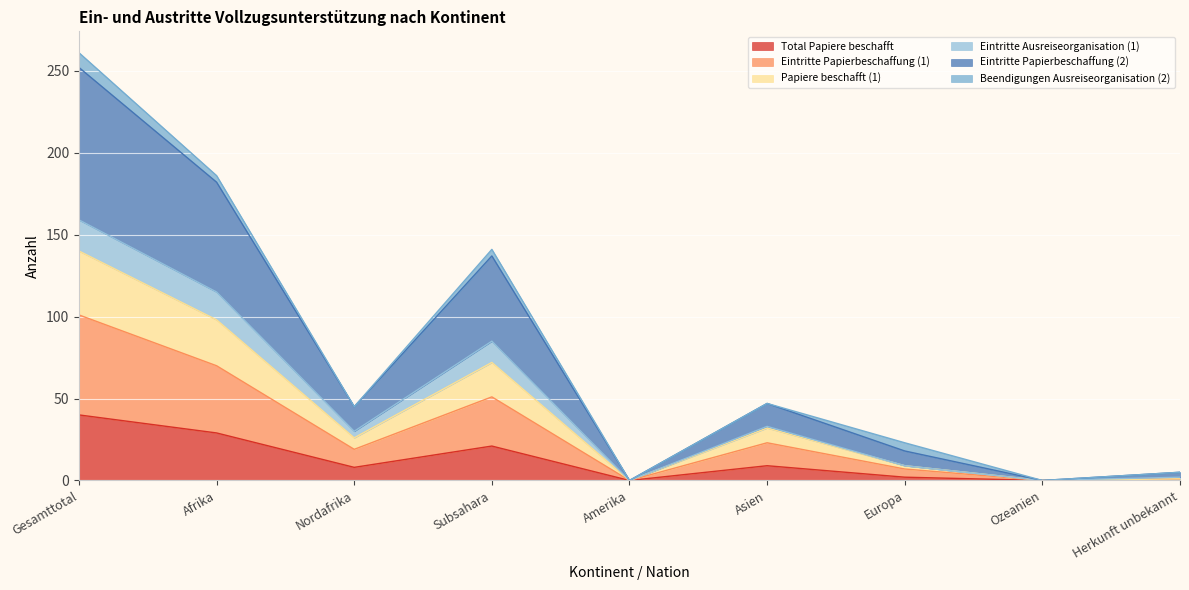

What is the difference between the maximum and minimum values in the Total Papiere beschafft series?

40